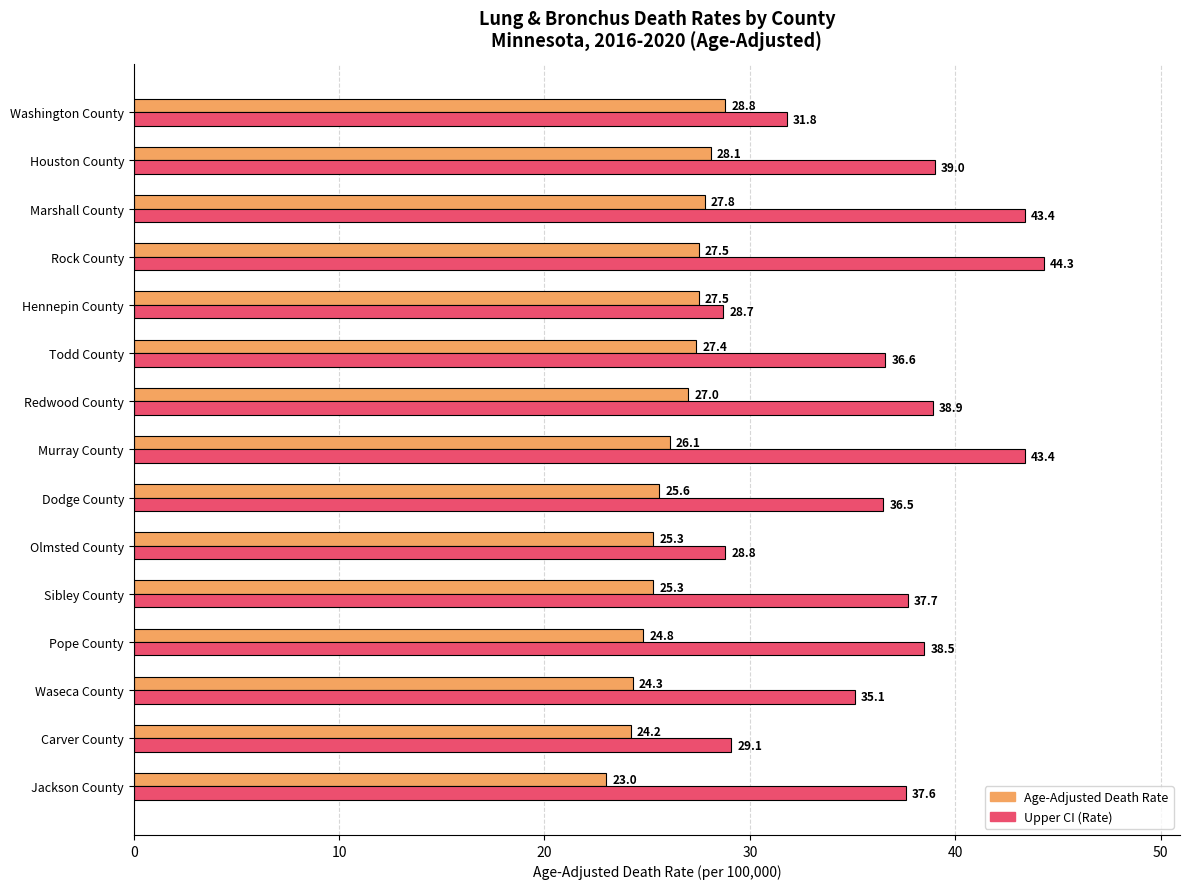

What is the difference between the maximum and minimum values in the Age-Adjusted Death Rate series?

5.8